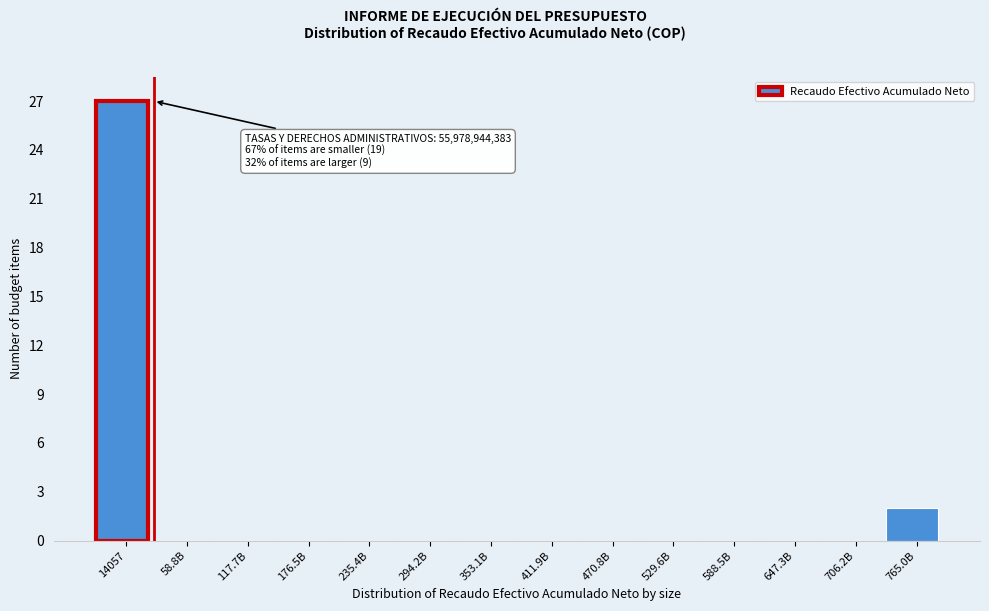

Reading left to right, extract all data points from this chart.

14057=27	58.8B=0	117.7B=0	176.5B=0	235.4B=0	294.2B=0	353.1B=0	411.9B=0	470.8B=0	529.6B=0	588.5B=0	647.3B=0	706.2B=0	765.0B=2